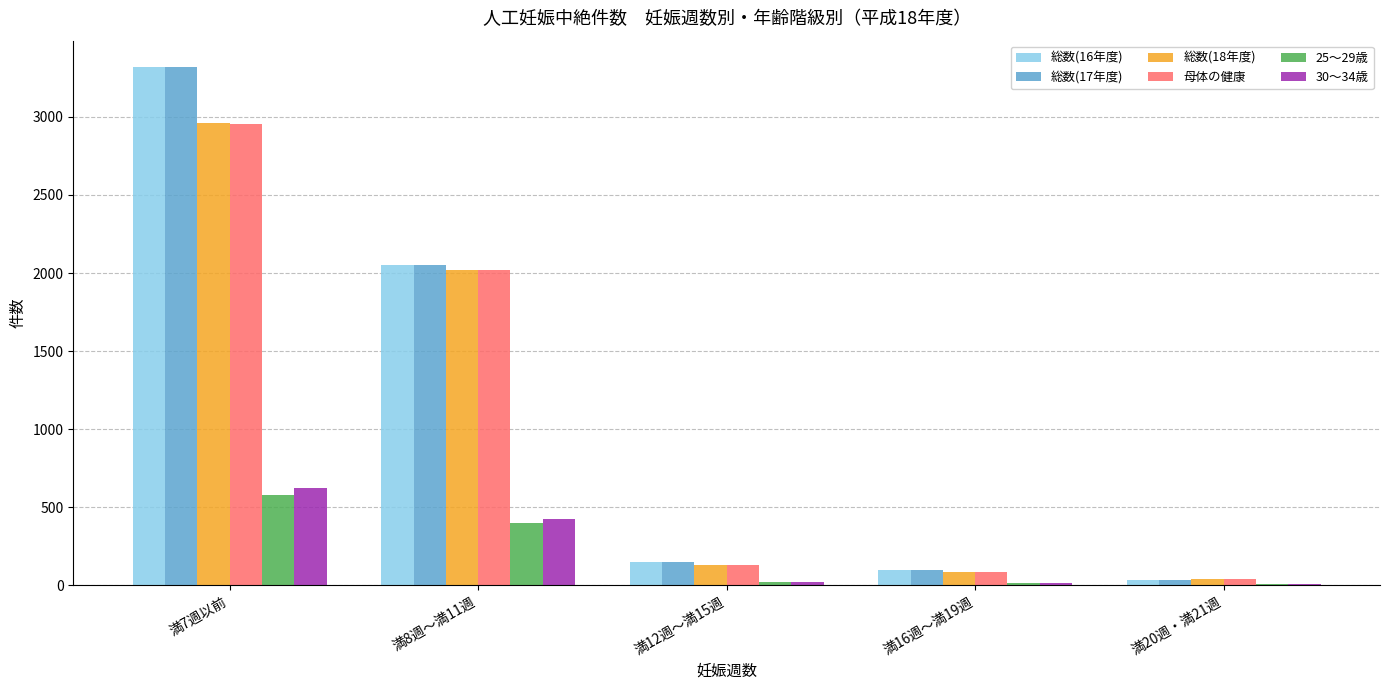

What is the greatest value displayed?

3322